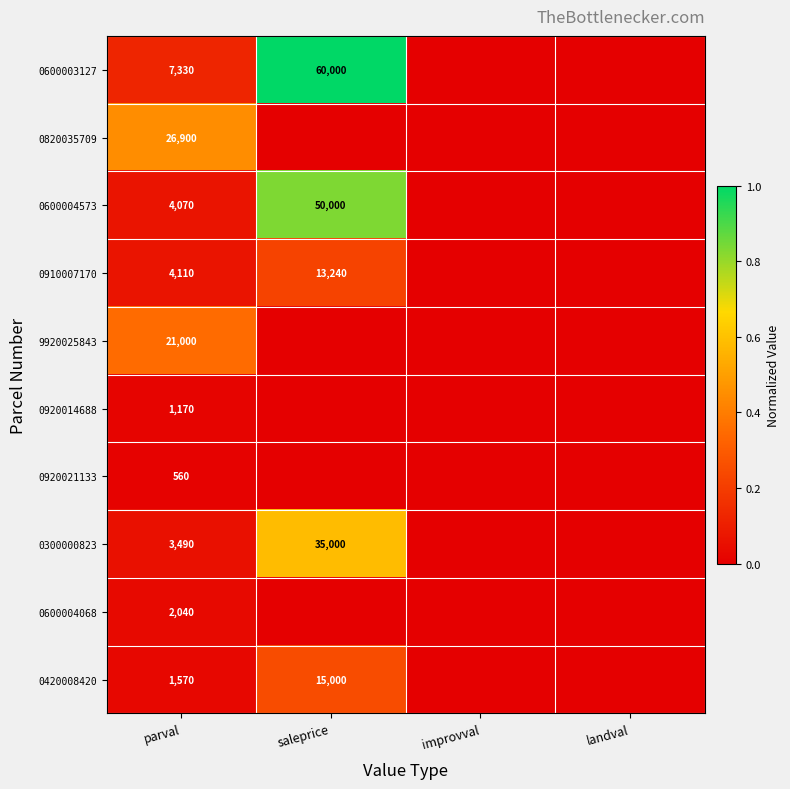

Which category has the highest value across all series?

saleprice